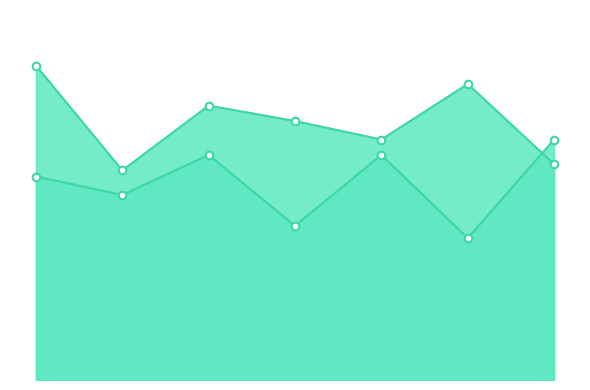

At how many categories does at least one series exceed 80?

4